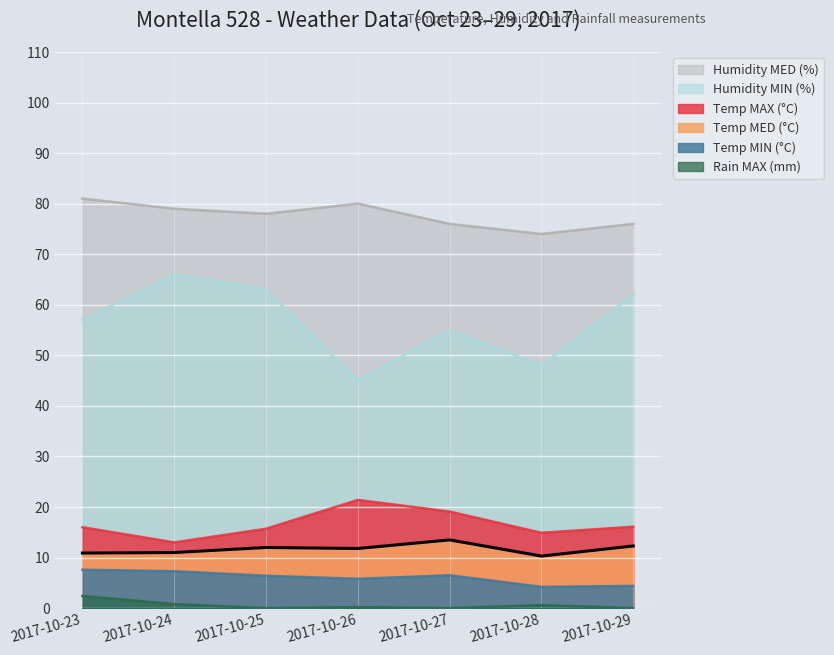

Which series has the largest total across all categories?

Humidity MED (%)